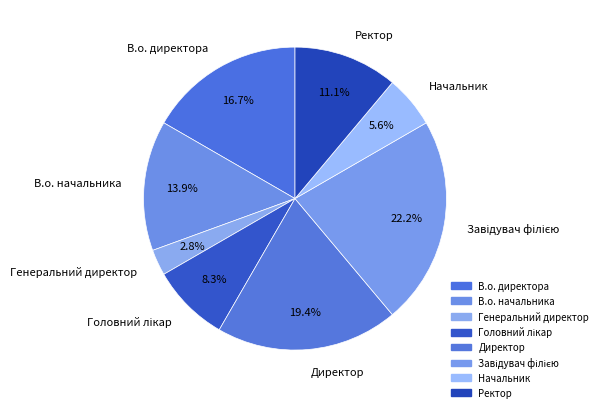

To the nearest percent, what percentage of the pie is В.о. директора?

17%